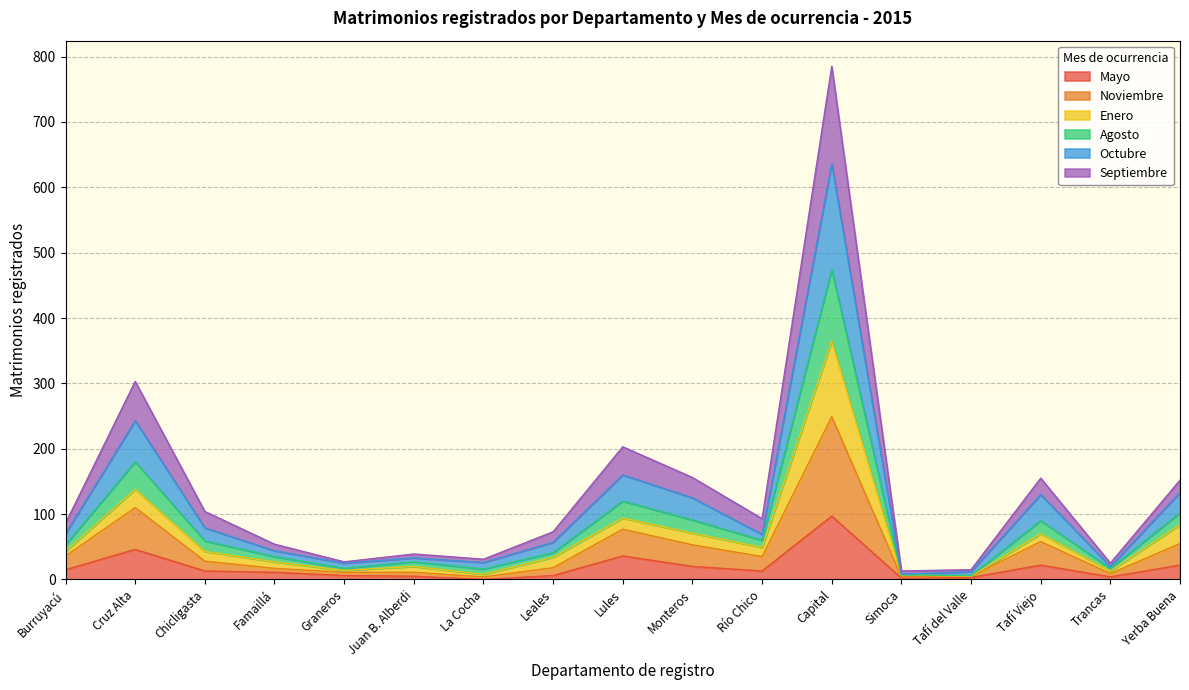

True or false: Noviembre has a value of 9 at Tafí del Valle.

False